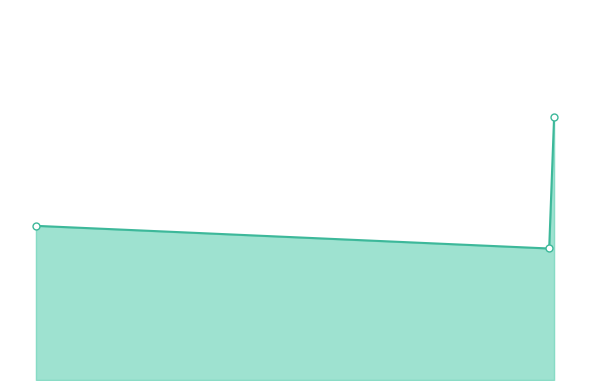

Does the chart have visible grid lines?

No